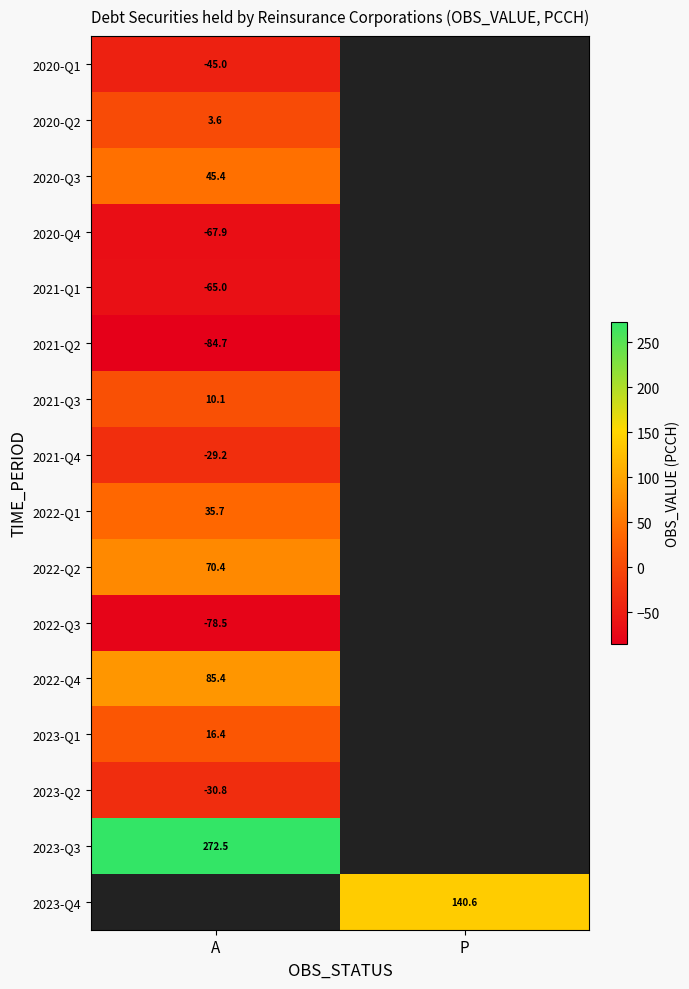

Is the value of 2022-Q4 at A greater than the value of 2021-Q2 at A?

Yes